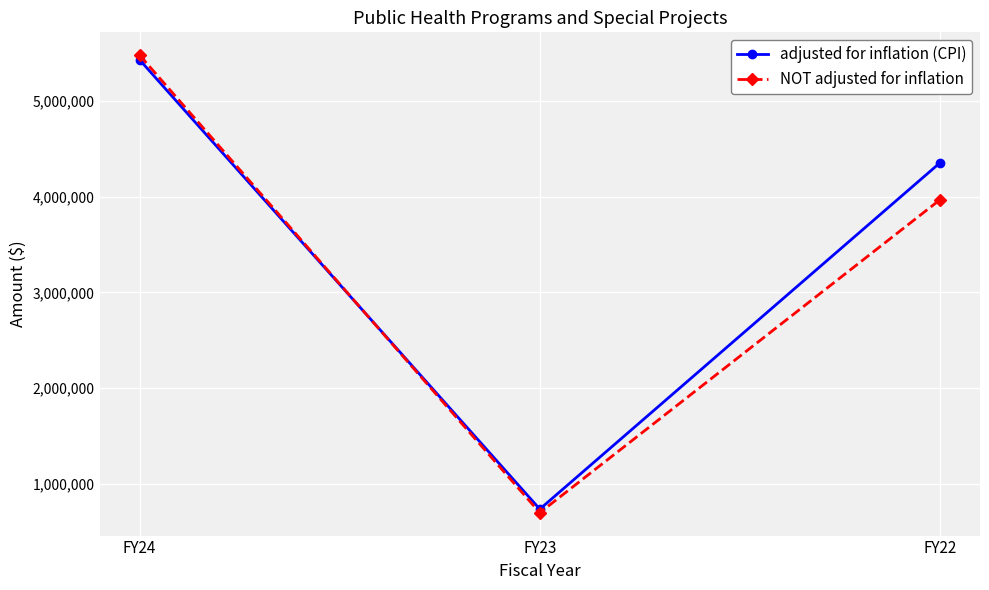

Rank the series at FY22 from lowest to highest value.

NOT adjusted for inflation, adjusted for inflation (CPI)